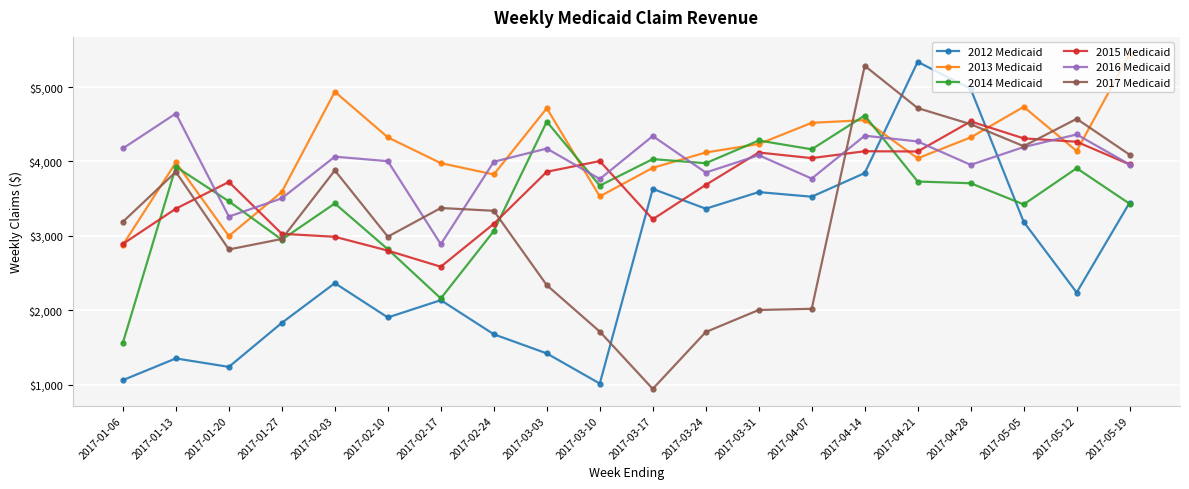

What is the difference between the maximum and minimum values in the 2013 Medicaid series?

2570.8